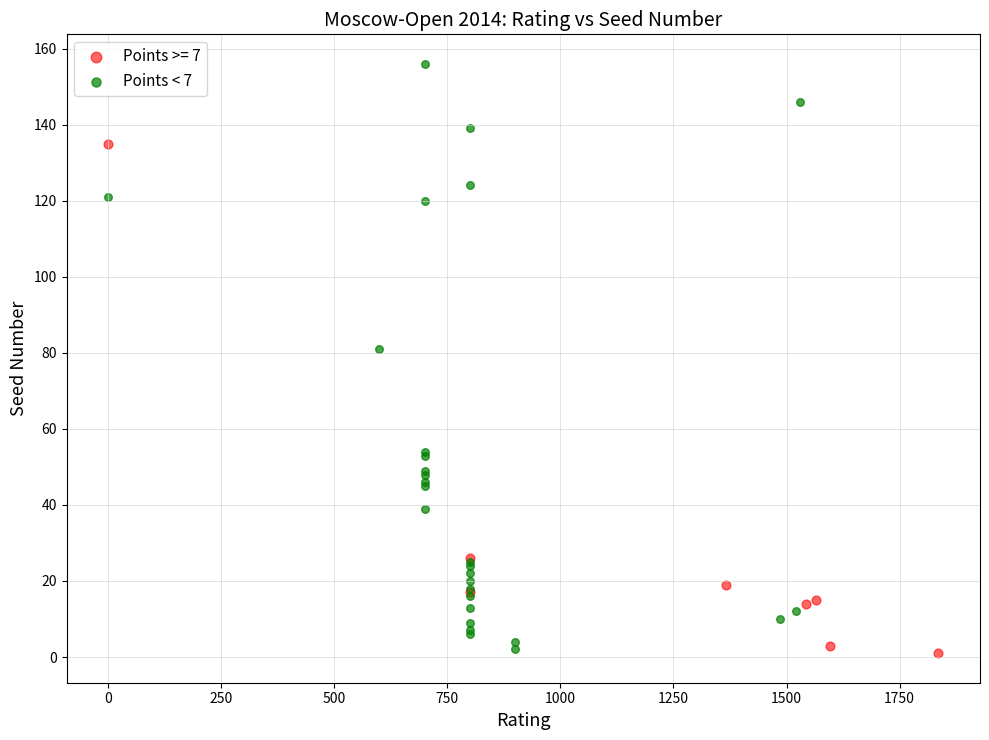

Which series reaches the maximum Y coordinate?

Points < 7